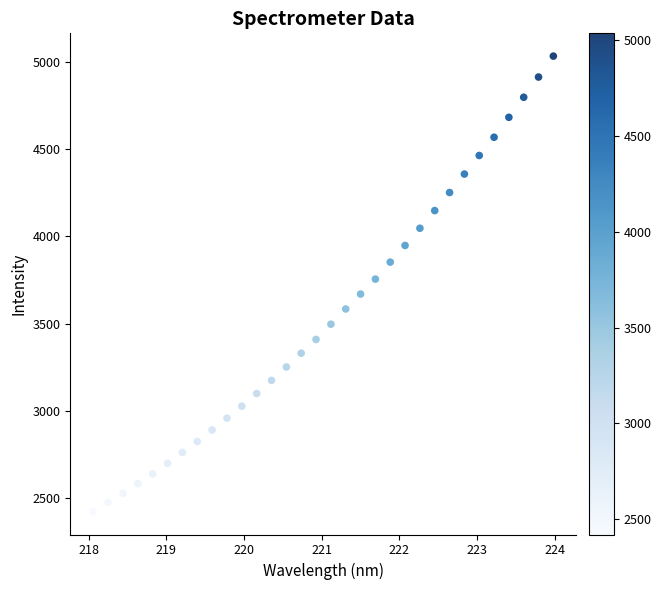

What is the range of Y values (max minus min)?

2614.2